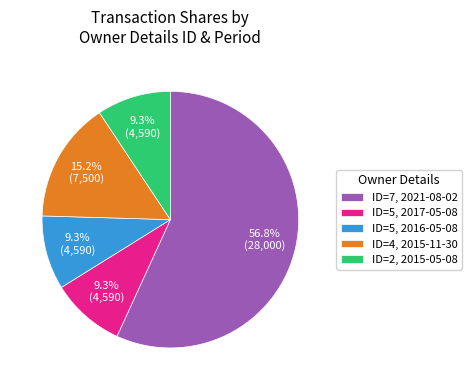

Does ID=7, 2021-08-02 account for over 50% of the chart?

Yes